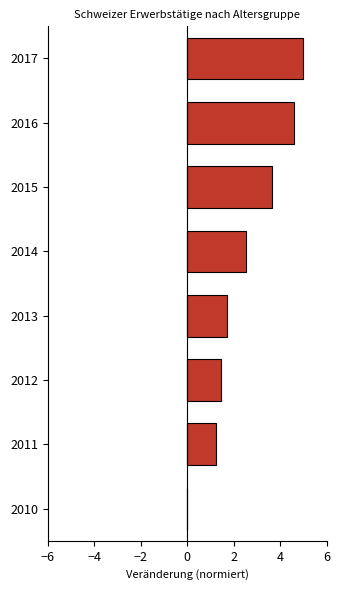

Are the bars horizontal?

Yes